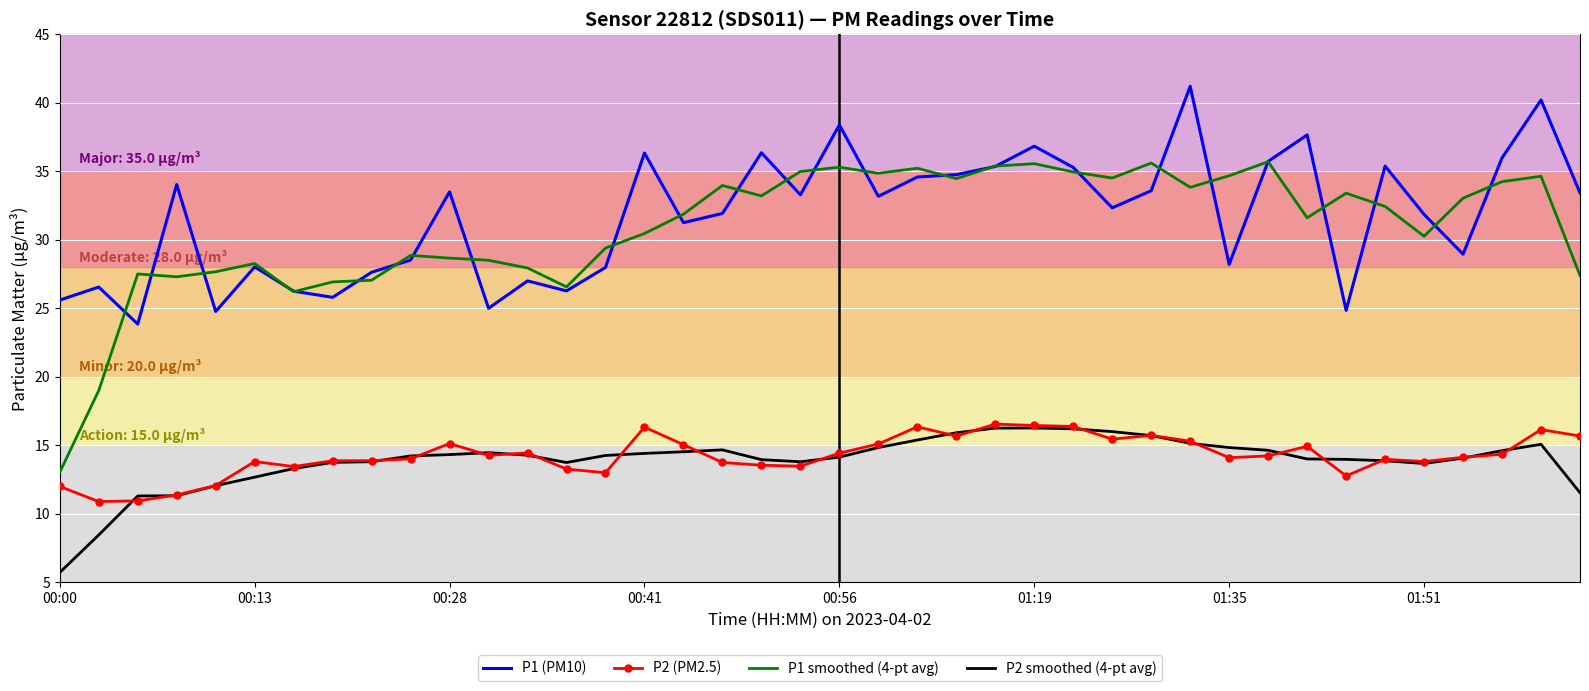

What is the difference between the second highest and minimum values in the P1 smoothed (4-pt avg) series?

22.6